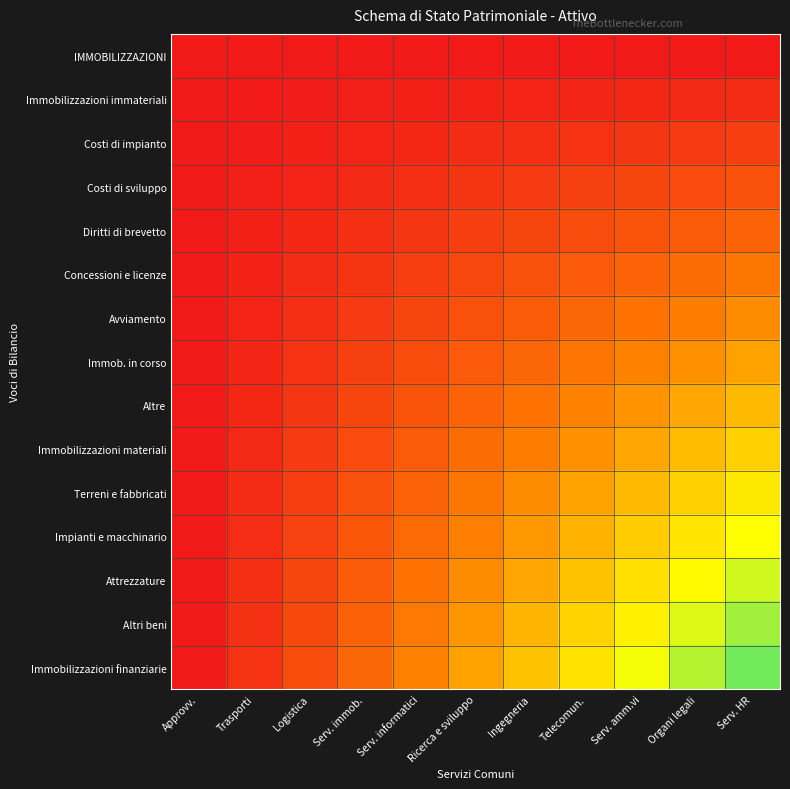

At which category is the sum across all series the highest?

Serv. HR